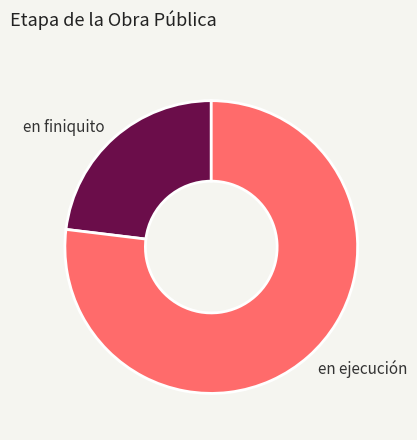

What is the ratio of the value at en finiquito to the value at en ejecución?

0.3